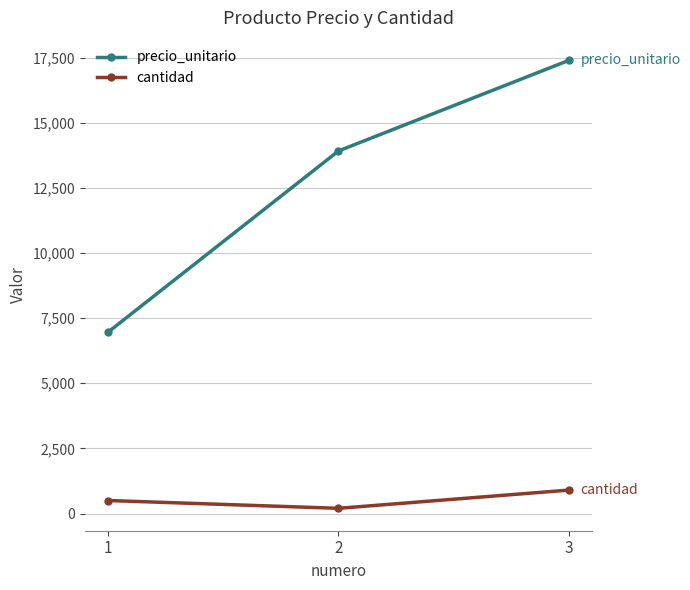

At 2, list the series in order from smallest to largest.

cantidad, precio_unitario